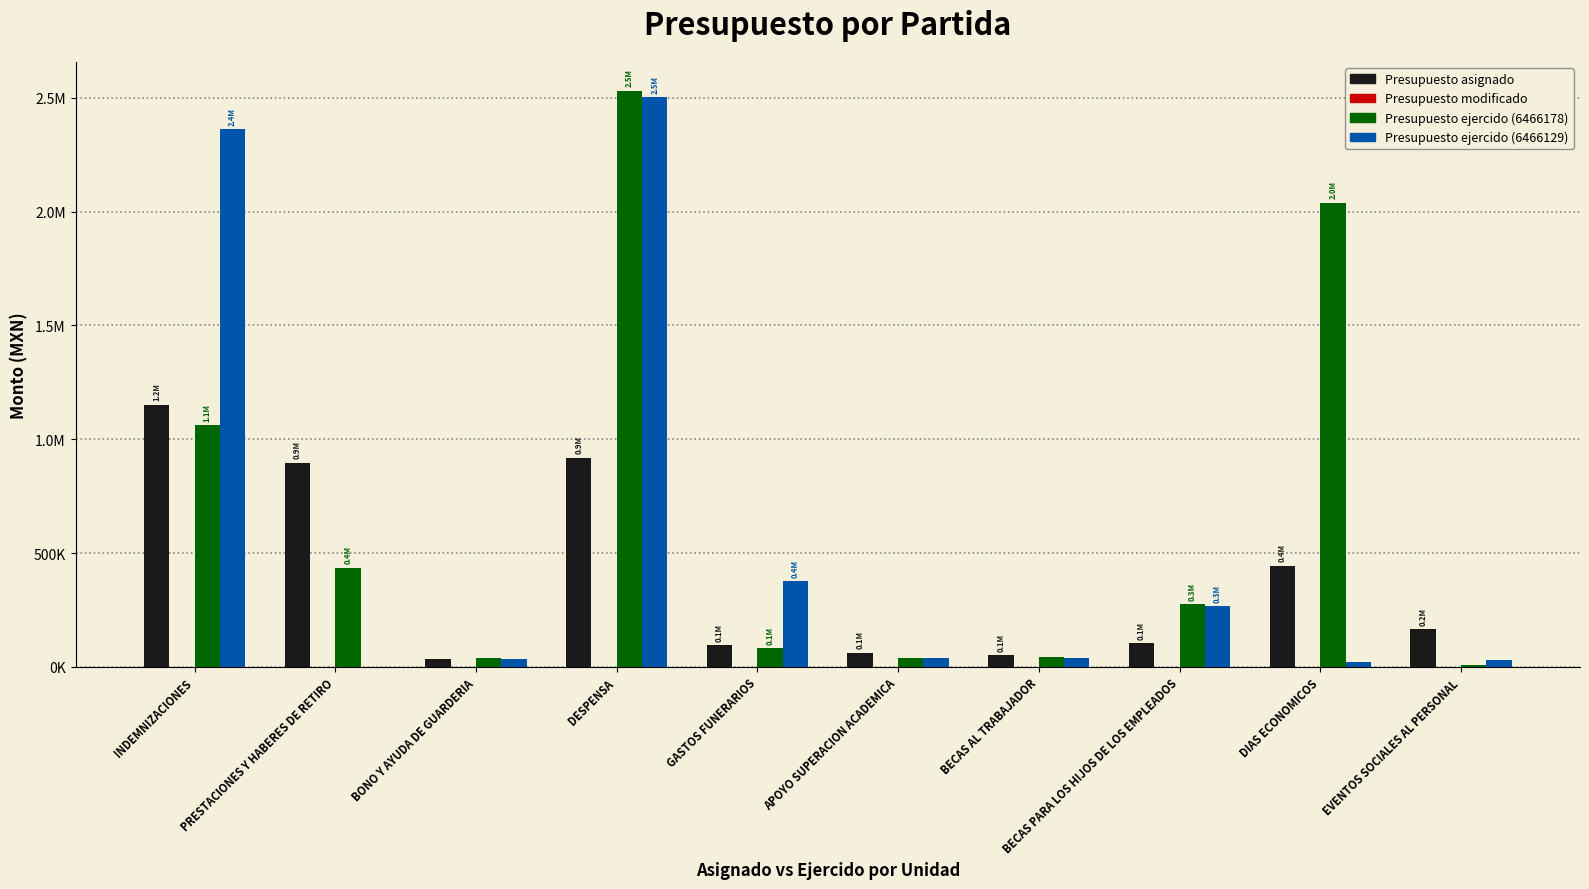

Does the chart contain stacked bars?

No